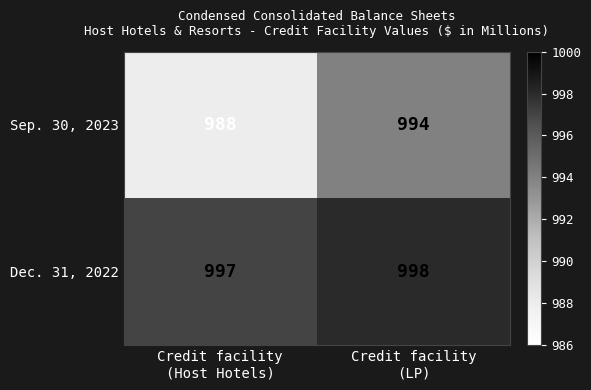

List the series in order of their overall mean, highest first.

Dec. 31, 2022, Sep. 30, 2023